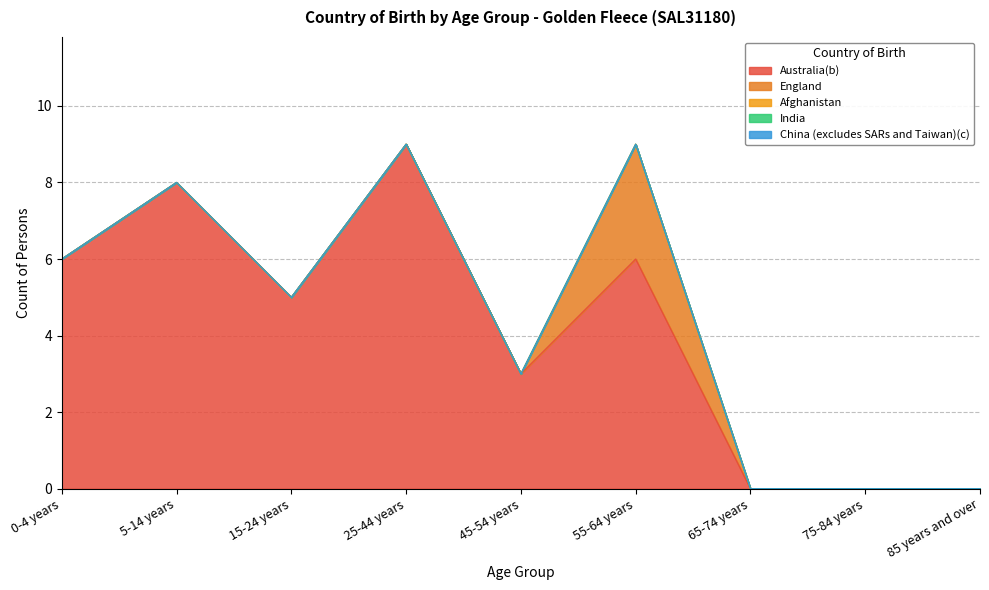

Is the value of China (excludes SARs and Taiwan)(c) at 65-74 years greater than the value of Australia(b) at 25-44 years?

No